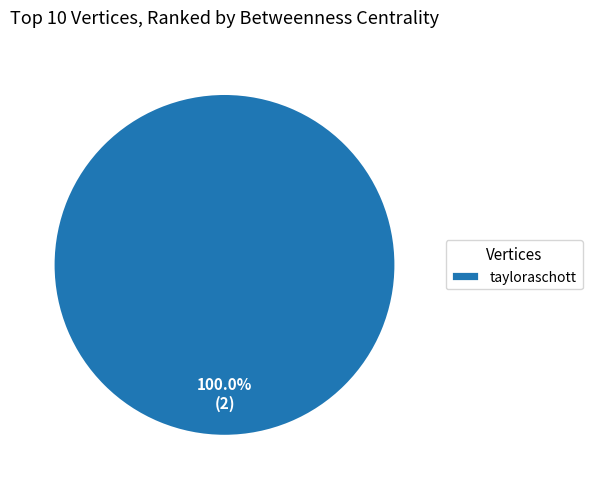

Is there any slice that represents more than half of the pie?

Yes